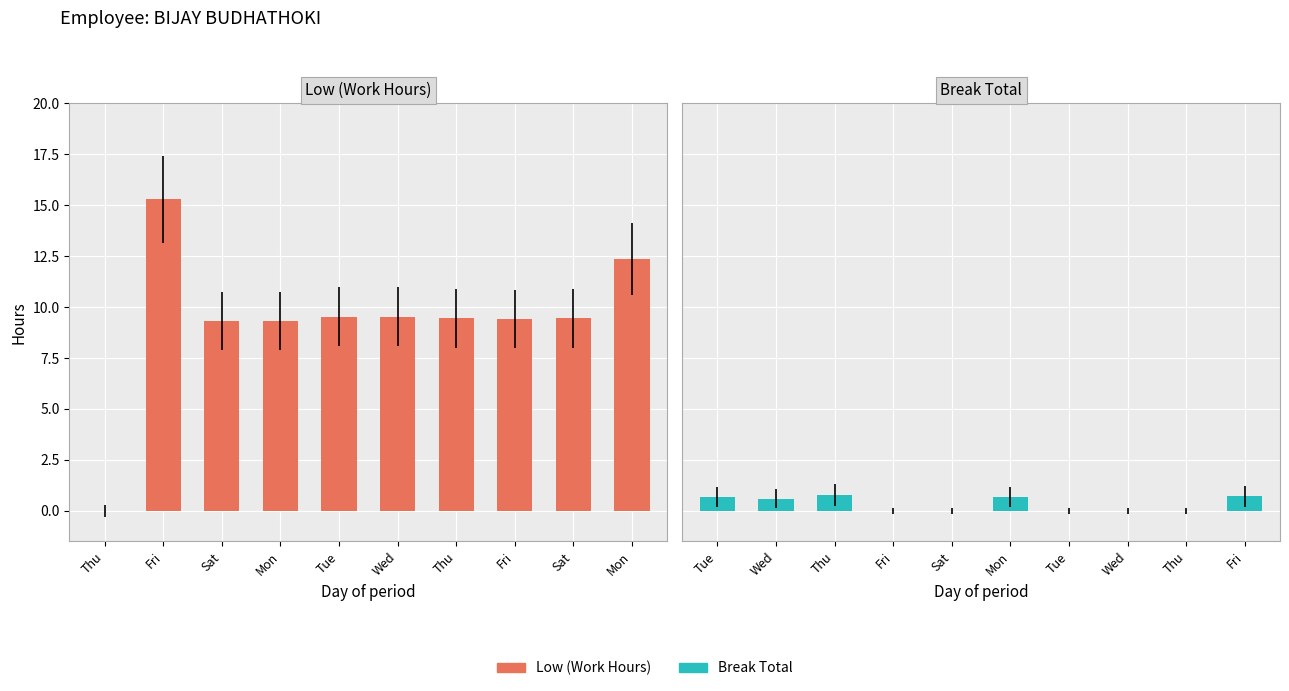

Which series has the largest total across all categories?

Low (Work Hours)